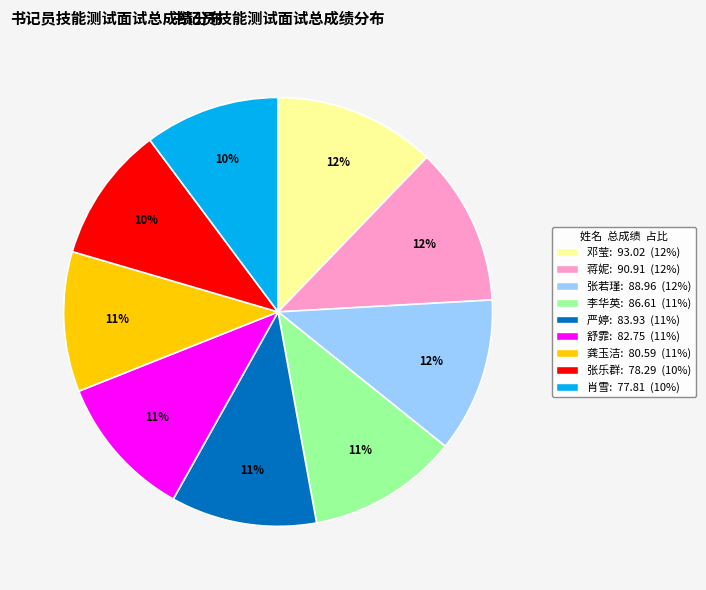

Combined, do 舒霏 and 龚玉洁 account for over 50%?

No